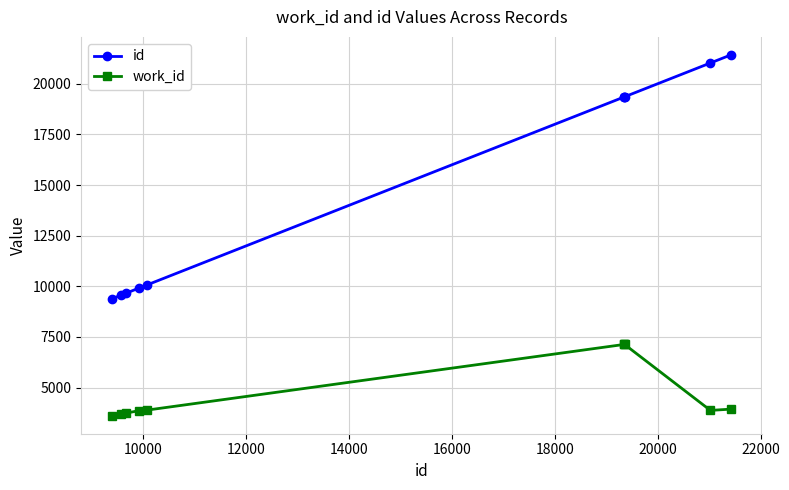

Does the chart display data point markers on the line(s)?

Yes